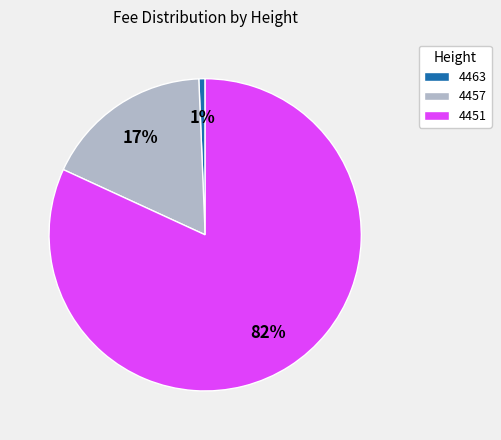

To the nearest percent, what percentage of the pie is 4463?

1%